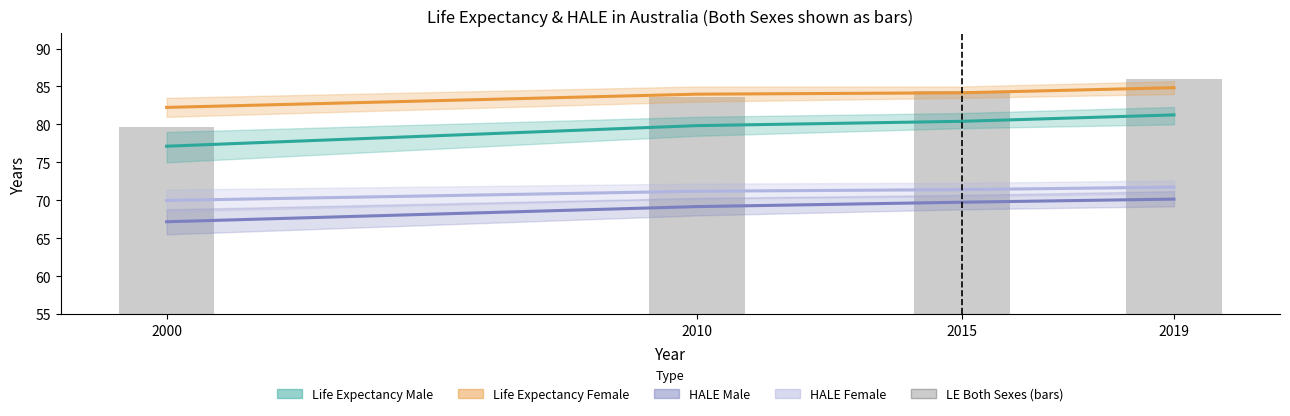

What is the sum of the HALE Male values at 2000 and 2019?

137.3